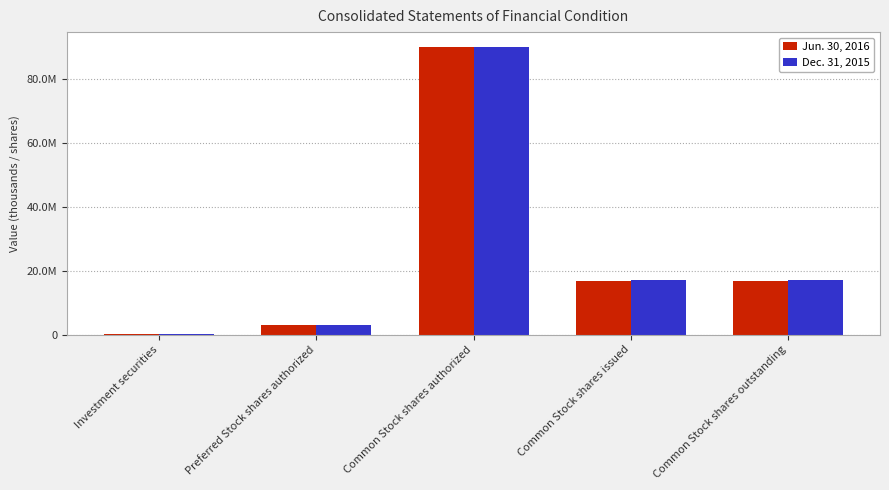

At how many categories does at least one series exceed 16546159?

3